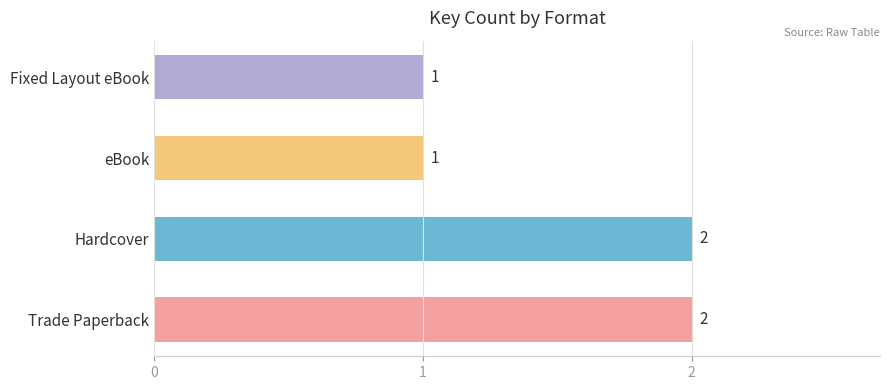

True or false: the data shows 2 at Hardcover.

True